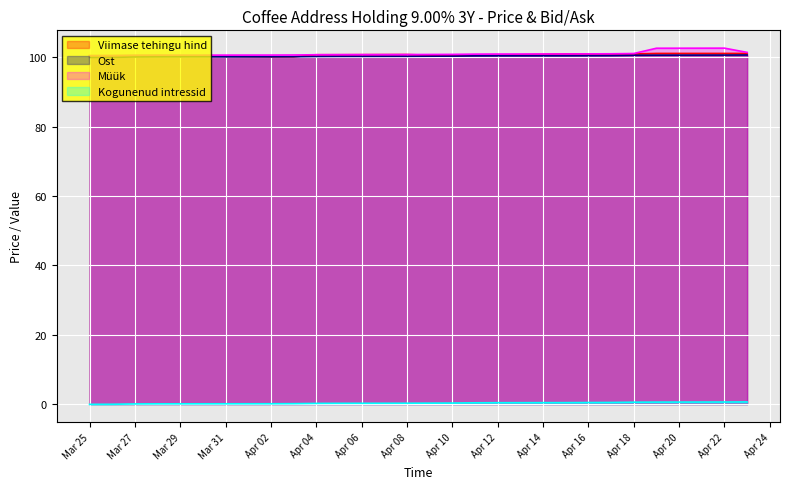

What is the average value of the Kogunenud intressid series?

0.3